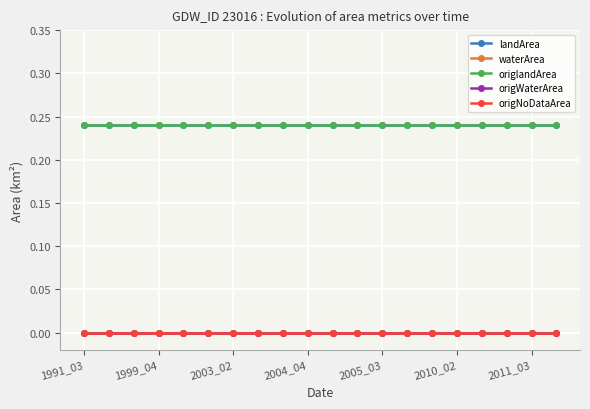

At which category is the sum across all series the highest?

1991_03